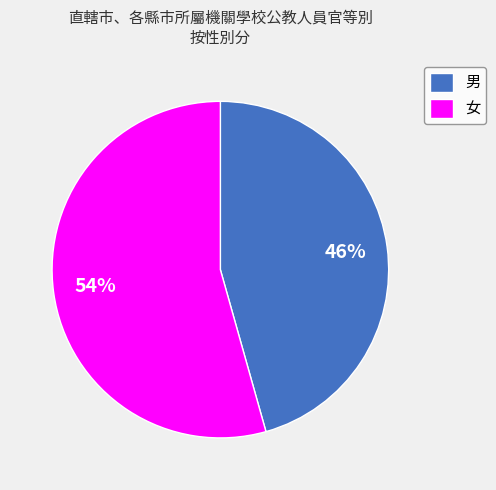

True or false: 男 accounts for 46% of the total.

True